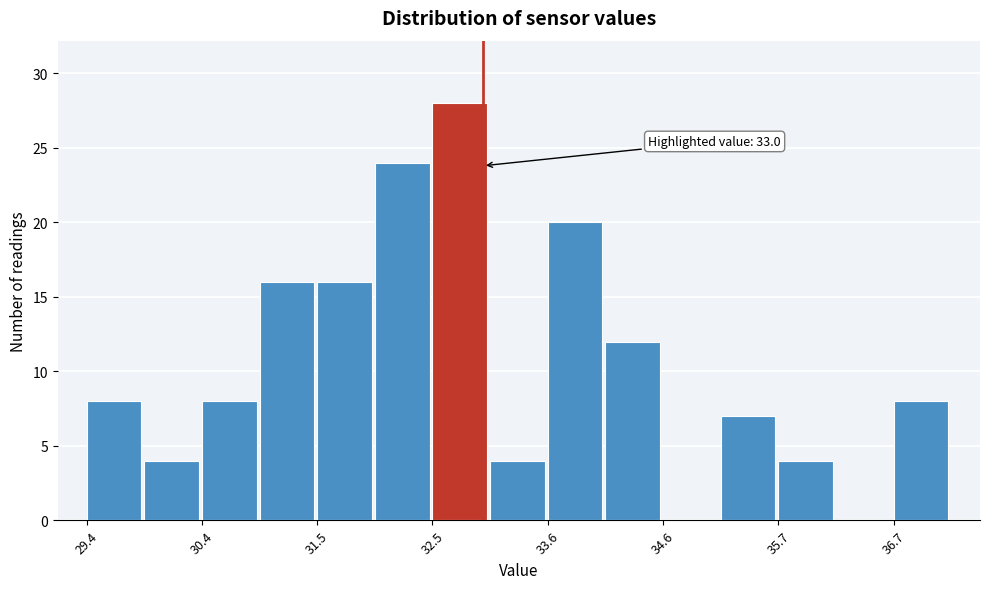

Read against the x-axis, roughly where is the centre of the tallest bar?

32.8